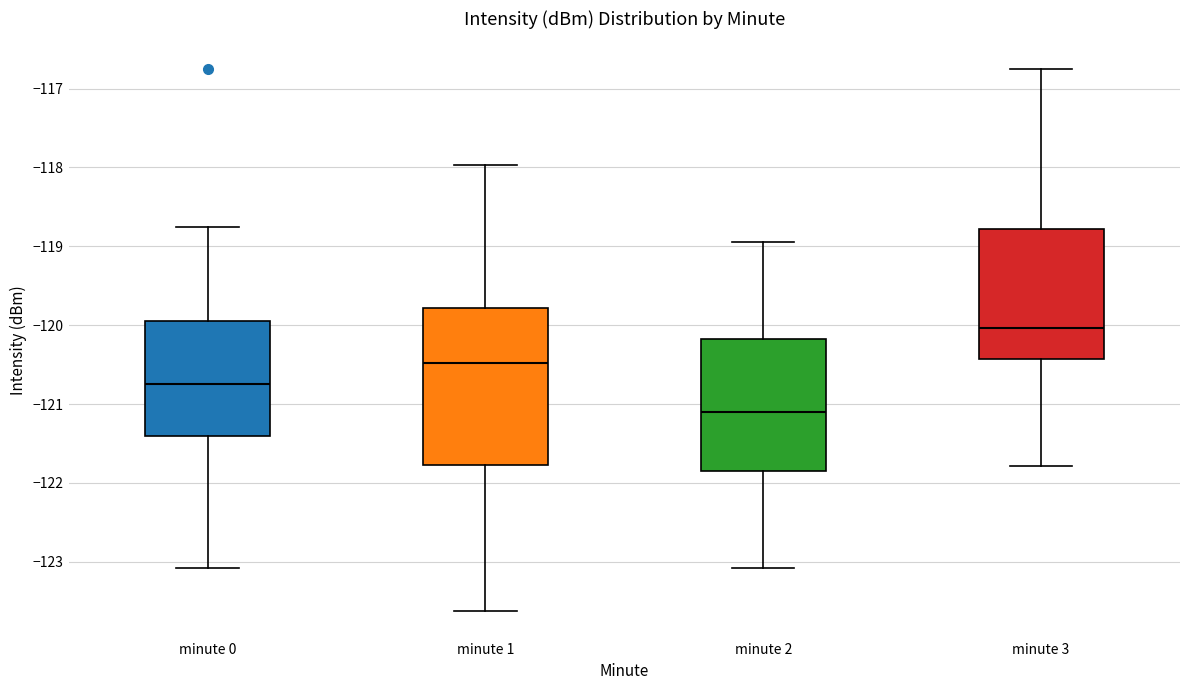

Reading left to right, transcribe this box plot: for each box, give where its median line is, the range the box spans, and where its two whiskers end, as read against the y-axis. The values are not printed on the chart, so give them approximately, as read against the axis.

minute 0: median -120.7, box -121.4 to -120.0, whiskers -123.1 to -118.8
minute 1: median -120.5, box -121.8 to -119.8, whiskers -123.6 to -118.0
minute 2: median -121.1, box -121.8 to -120.2, whiskers -123.1 to -118.9
minute 3: median -120.0, box -120.4 to -118.8, whiskers -121.8 to -116.7